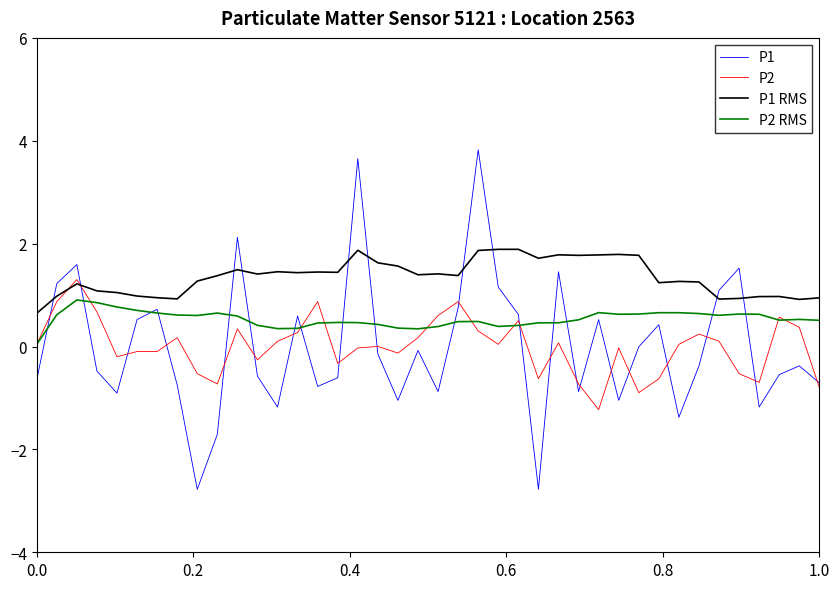

What is the greatest value displayed?

3.8